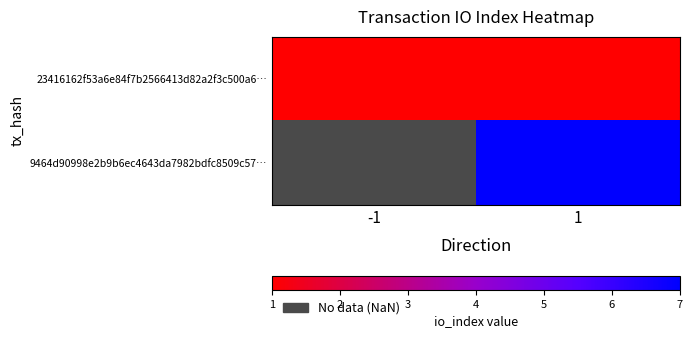

What is the average value of the 23416162f53a6e84f7b2566413d82a2f3c500a6… series?

1.0